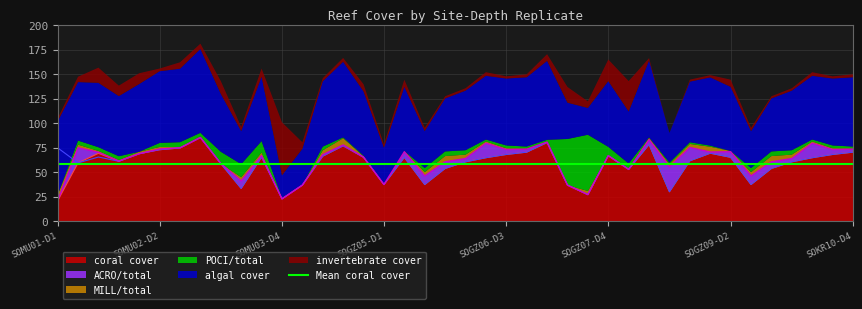

How many times do MILL/total and invertebrate cover cross each other?

9